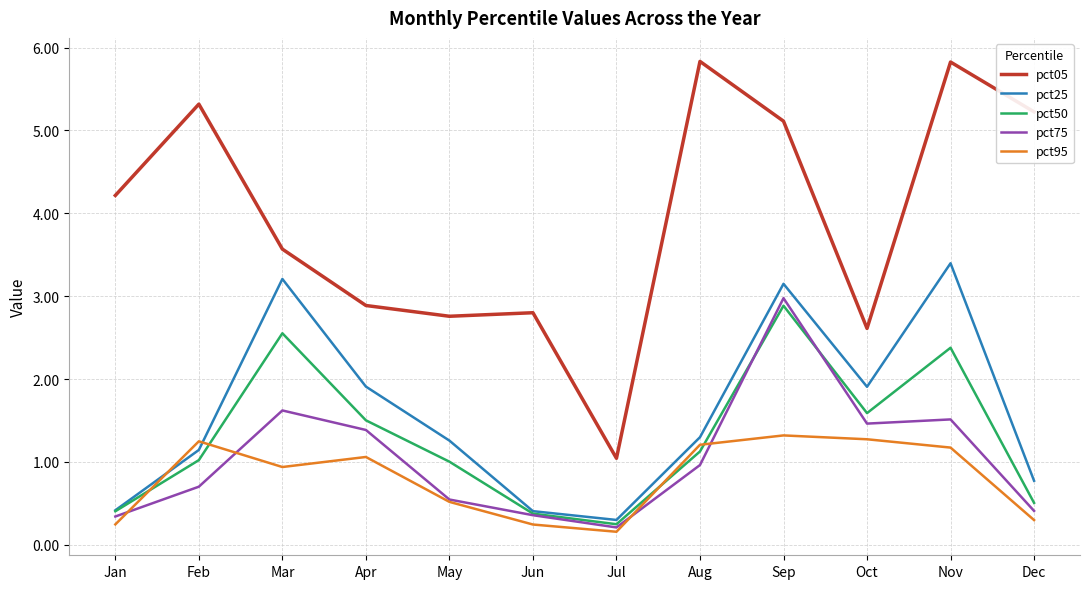

Between May and Dec, which series saw the biggest shift?

pct05